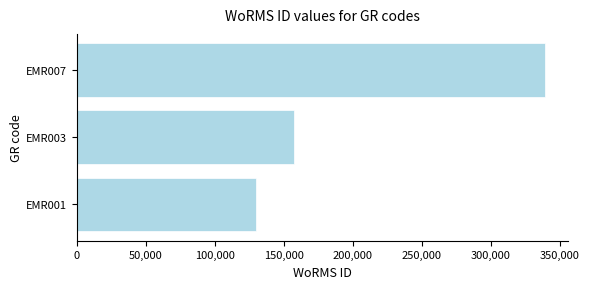

What is the maximum value shown in the chart?

339374